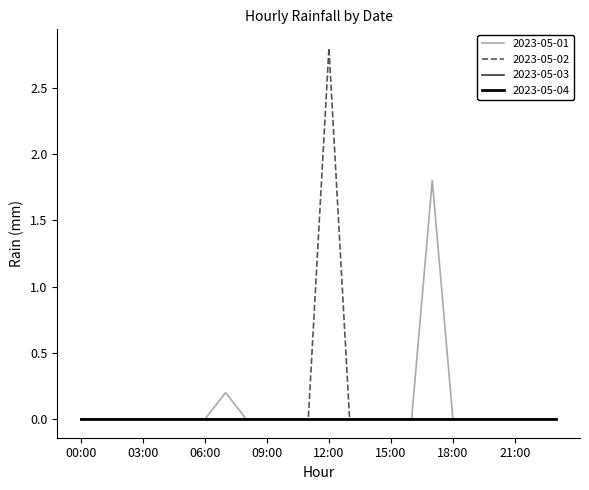

Which series has the widest spread of values?

2023-05-02